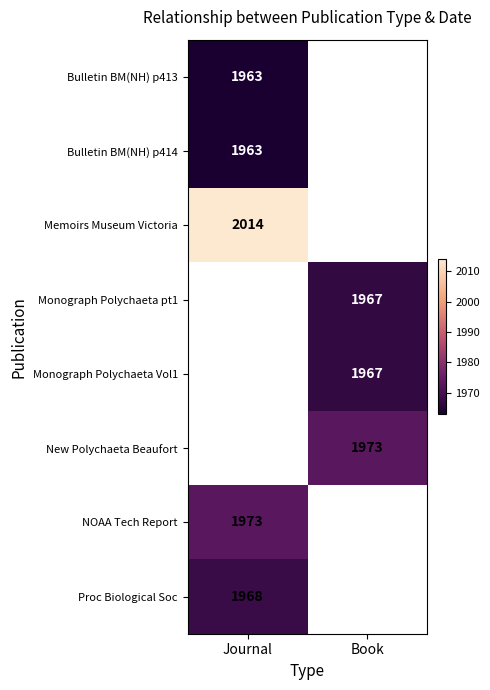

The Monograph Polychaeta pt1 series shows 2618 at Book. True or false?

False